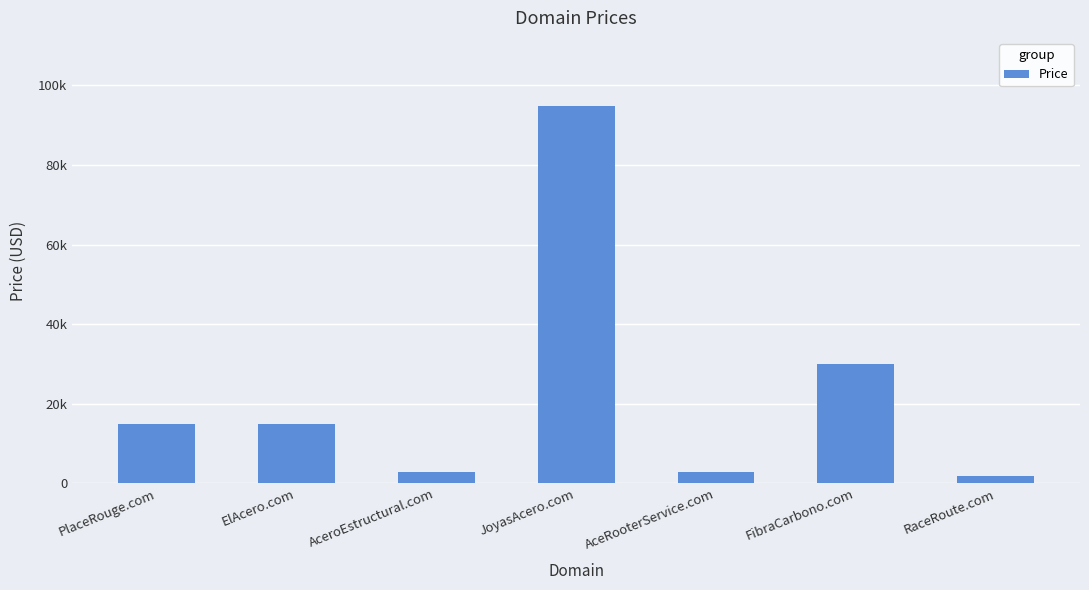

Does the chart contain any negative values?

No